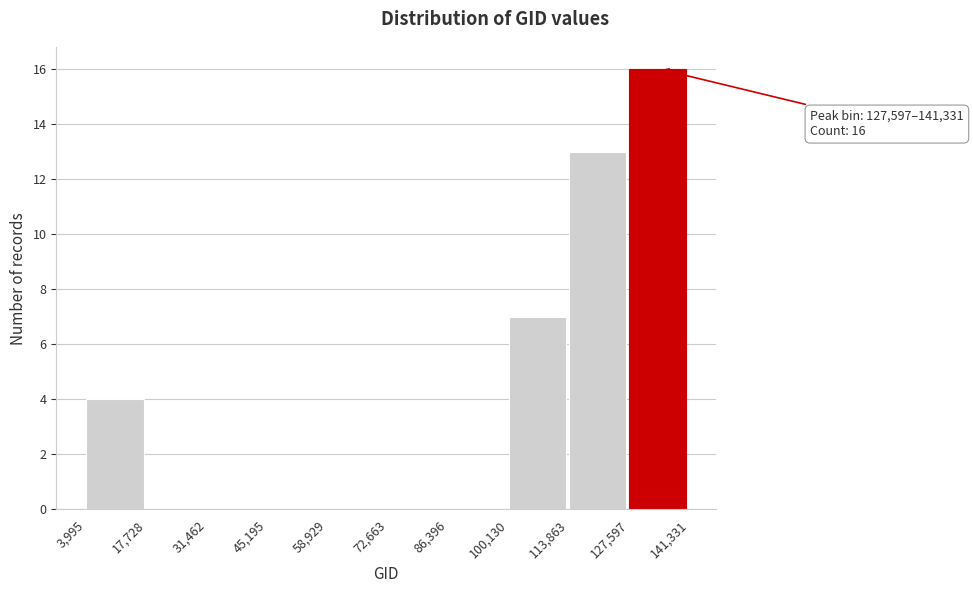

Which range on the x-axis has the tallest bar?

127,597 to 141,331